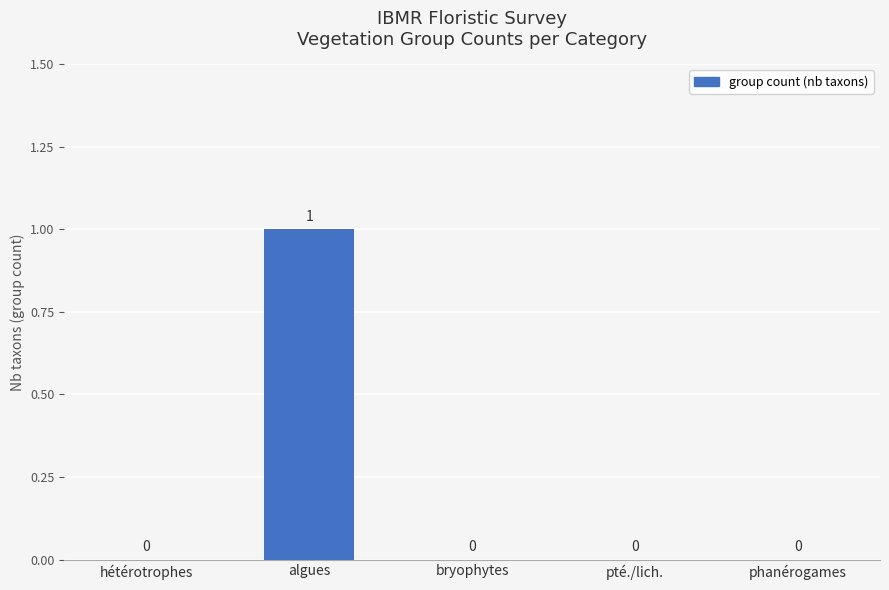

How many values are above zero?

1